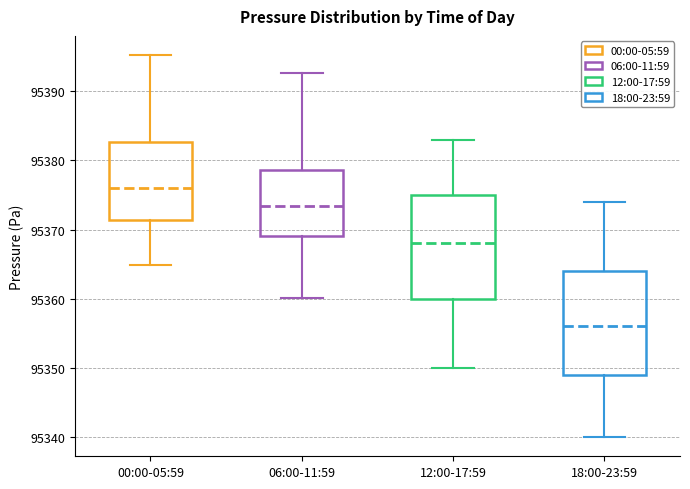

Reading left to right, transcribe this box plot: for each box, give where its median line is, the range the box spans, and where its two whiskers end, as read against the y-axis. The values are not printed on the chart, so give them approximately, as read against the axis.

00:00-05:59: median 95376, box 95371 to 95383, whiskers 95365 to 95395
06:00-11:59: median 95373, box 95369 to 95379, whiskers 95360 to 95393
12:00-17:59: median 95368, box 95360 to 95375, whiskers 95350 to 95383
18:00-23:59: median 95356, box 95349 to 95364, whiskers 95340 to 95374